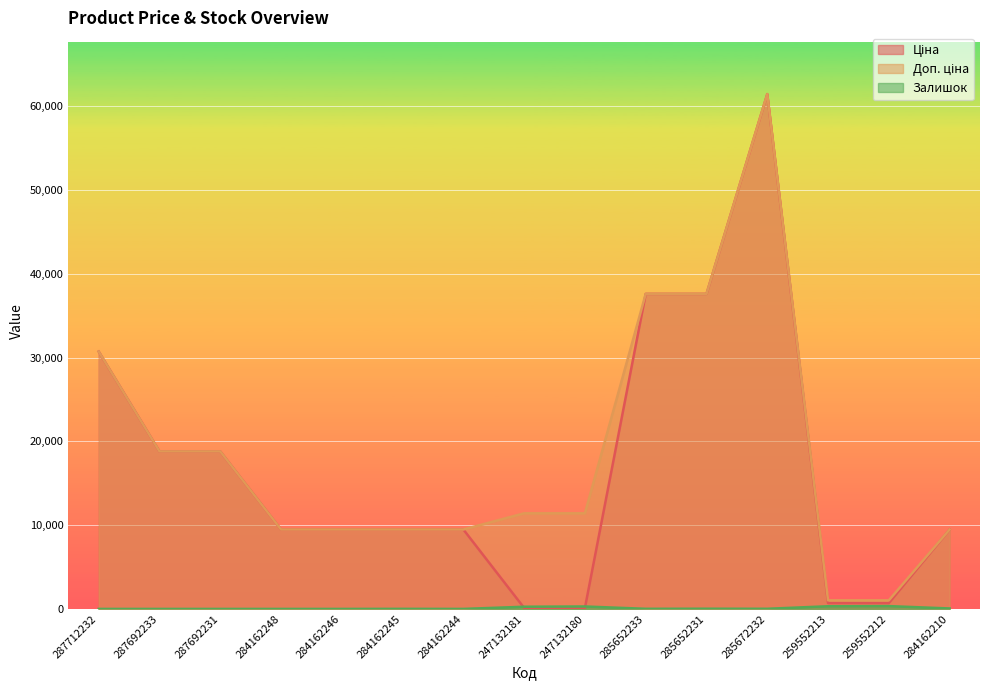

What are all the series names shown in the legend?

Ціна, Доп. ціна, Залишок